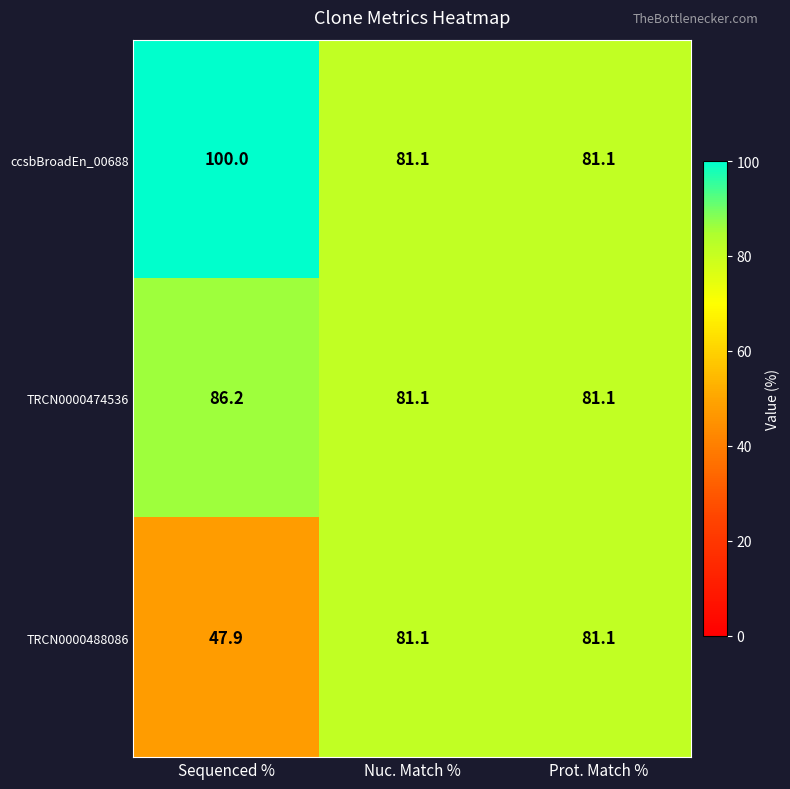

Which series has the largest range (max minus min)?

TRCN0000488086